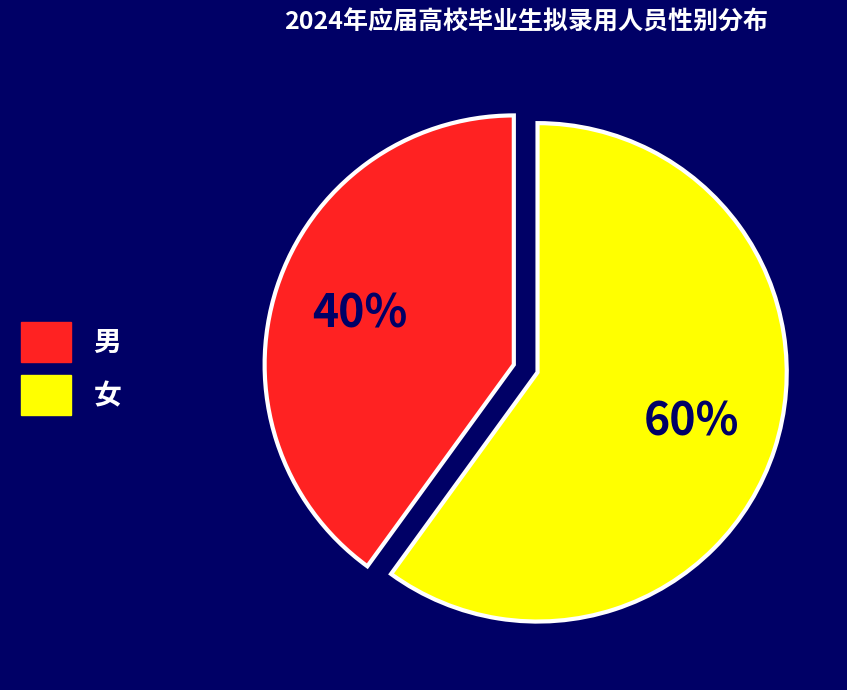

Which category has the smallest portion of the pie?

男